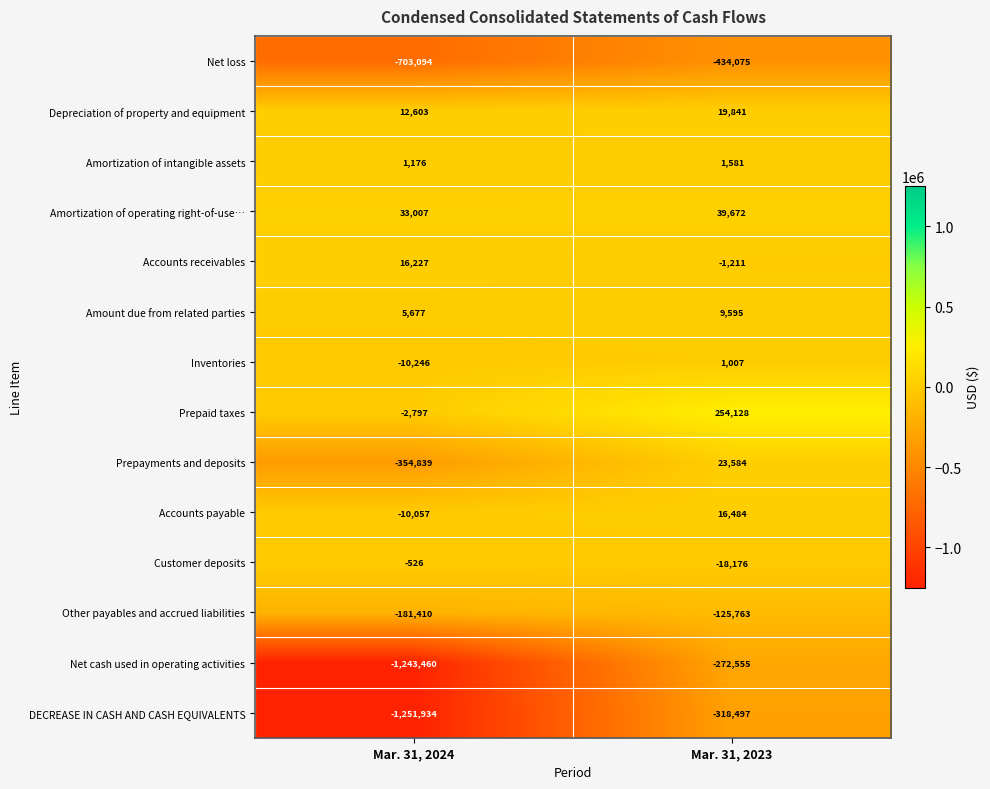

What is the smallest value displayed?

-1251934